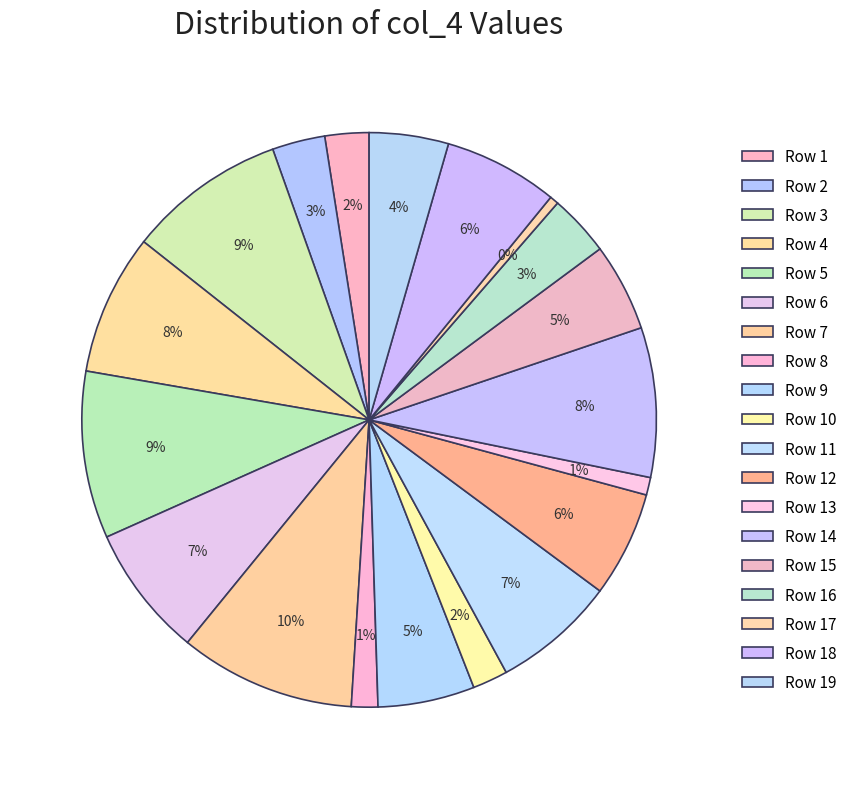

How many slices are in this pie chart?

19